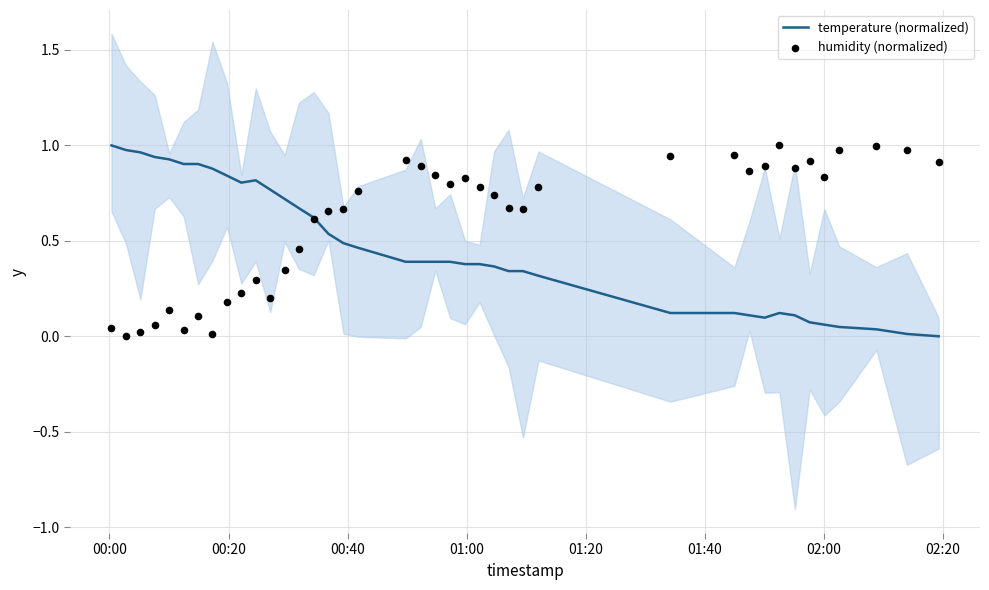

Which series has the widest spread of Y values?

temperature (normalized)